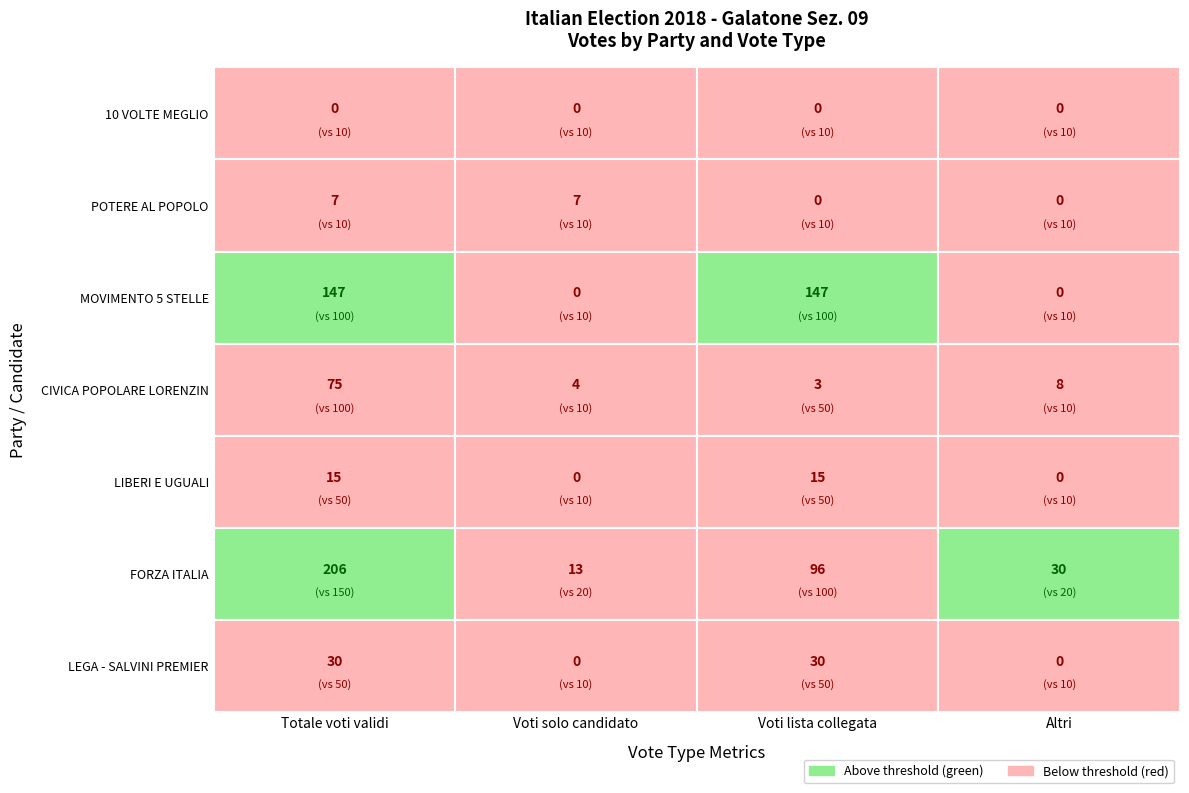

What is the total value across all series at 1?

24